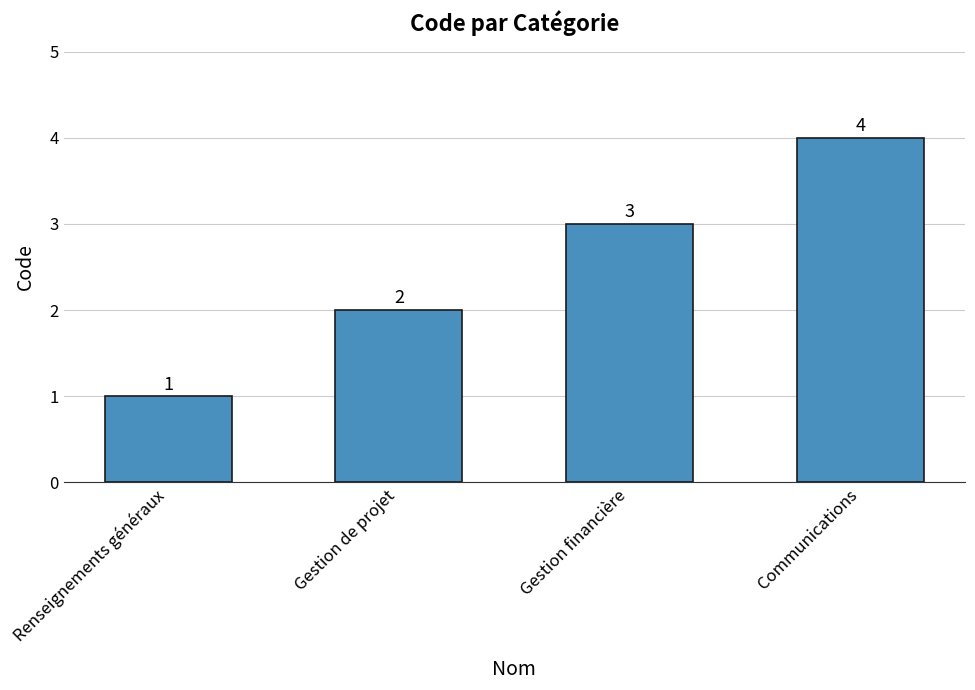

What is the minimum value shown in the chart?

1